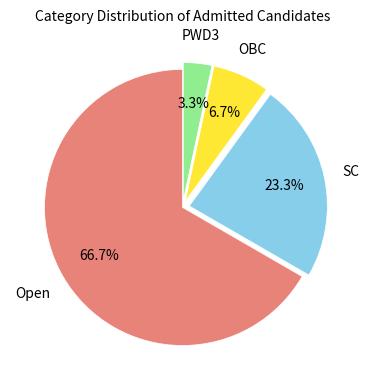

Does any single category account for the majority?

Yes